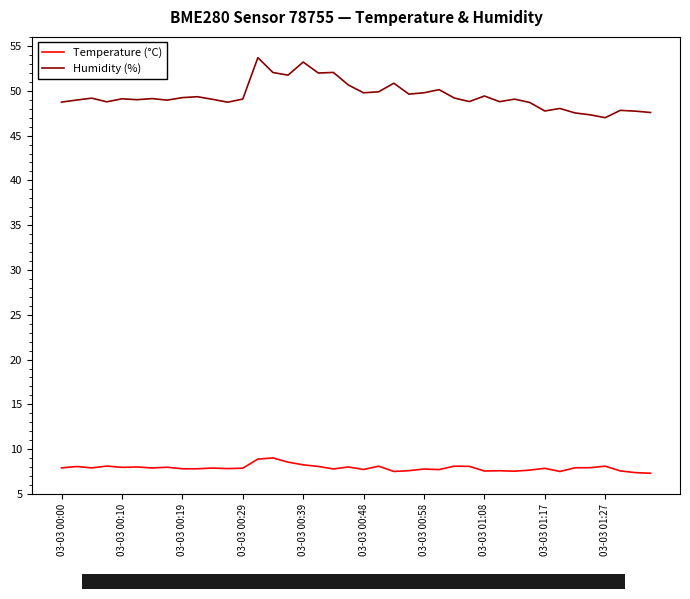

How many lines are shown in the chart?

2